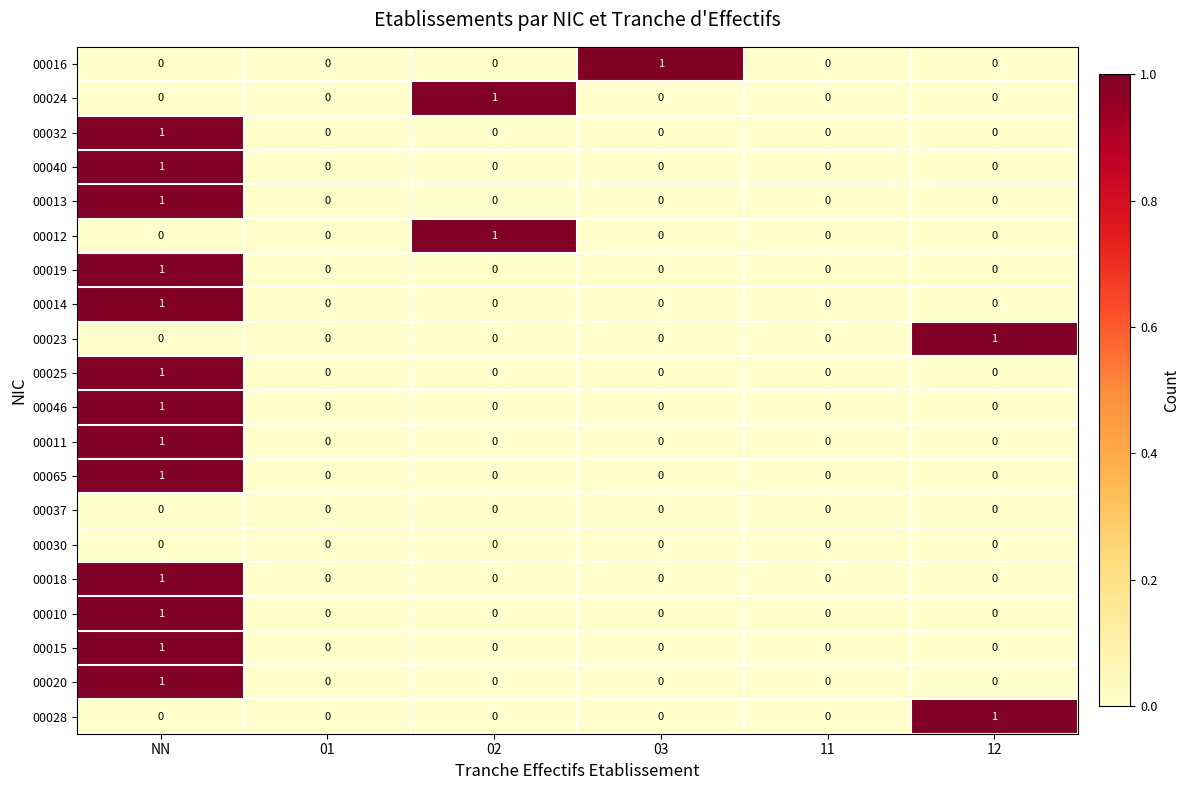

At which category is the sum across all series the highest?

NN